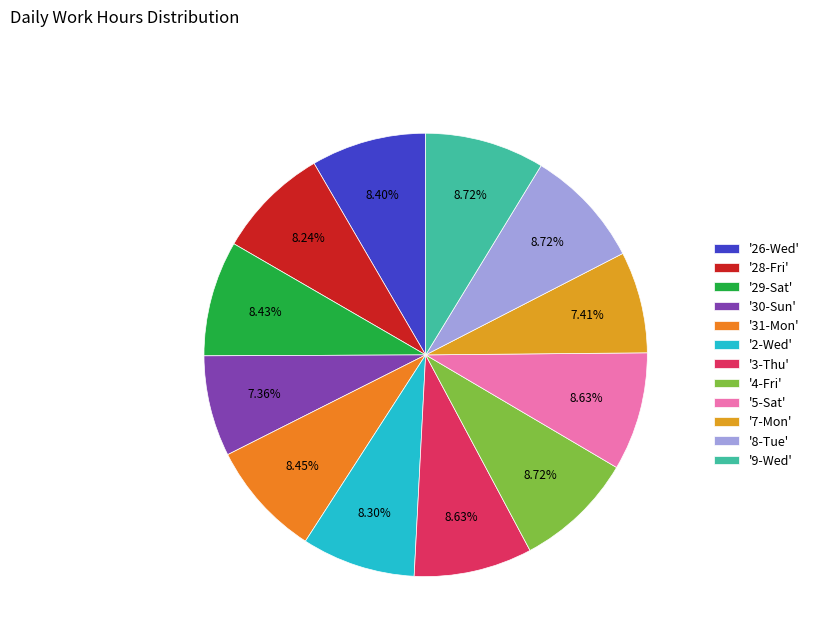

To the nearest percent, what is the average slice percentage?

8%